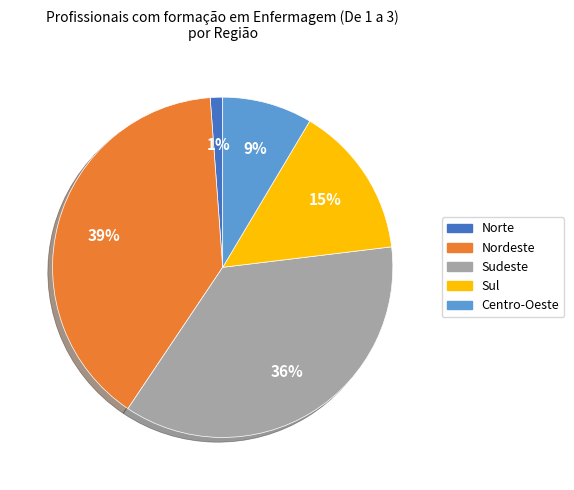

Which category has the smallest portion of the pie?

Norte